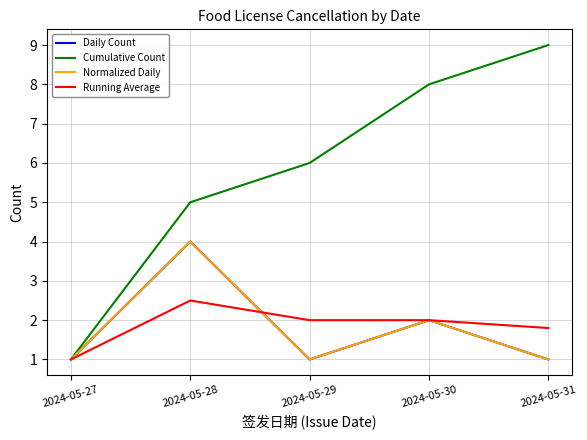

Between 2024-05-27 and 2024-05-29, which series saw the biggest shift?

Cumulative Count